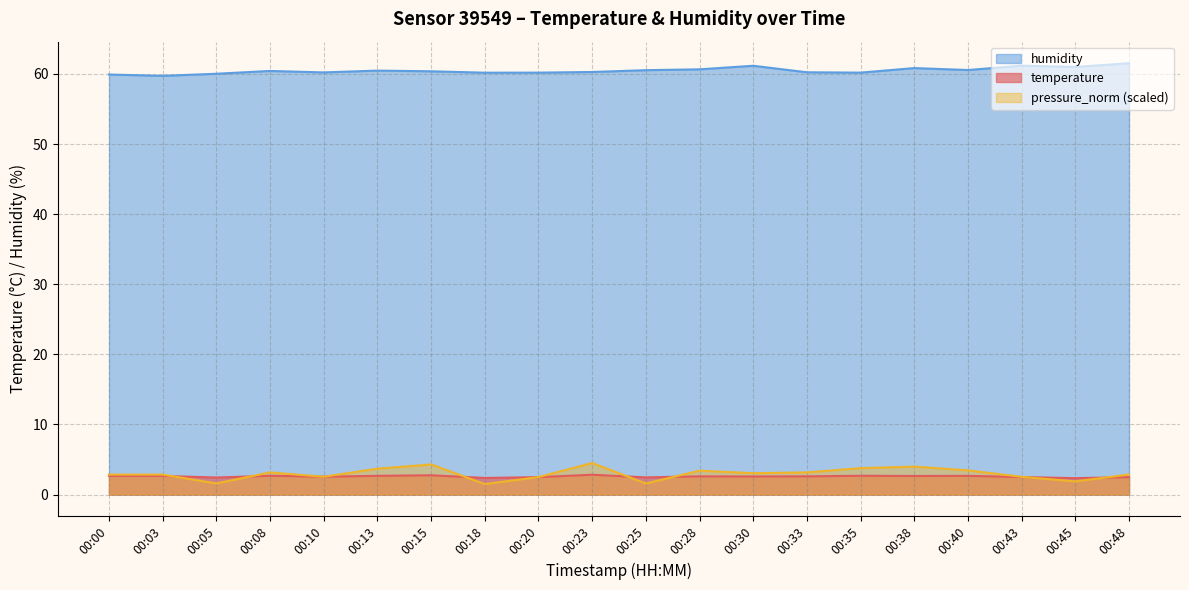

How many interior local valleys does the humidity series have?

6